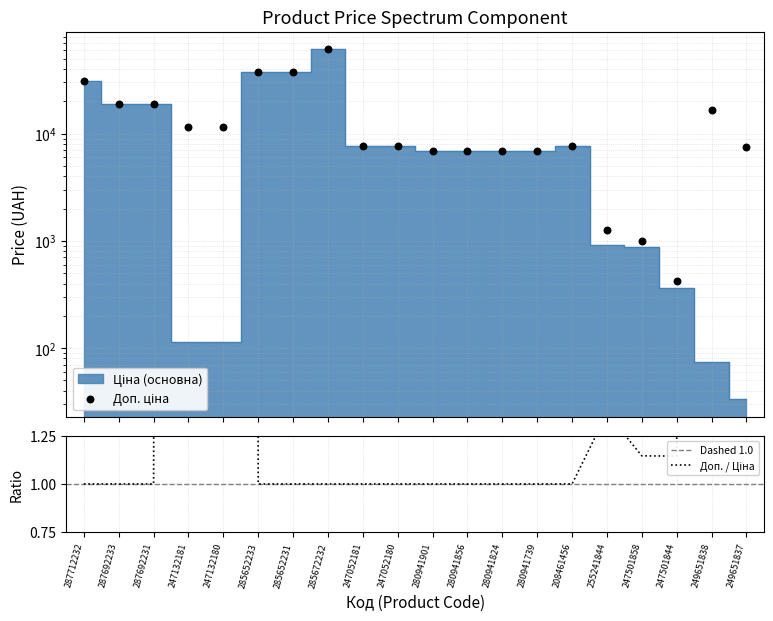

At how many categories does at least one series exceed 52092?

1